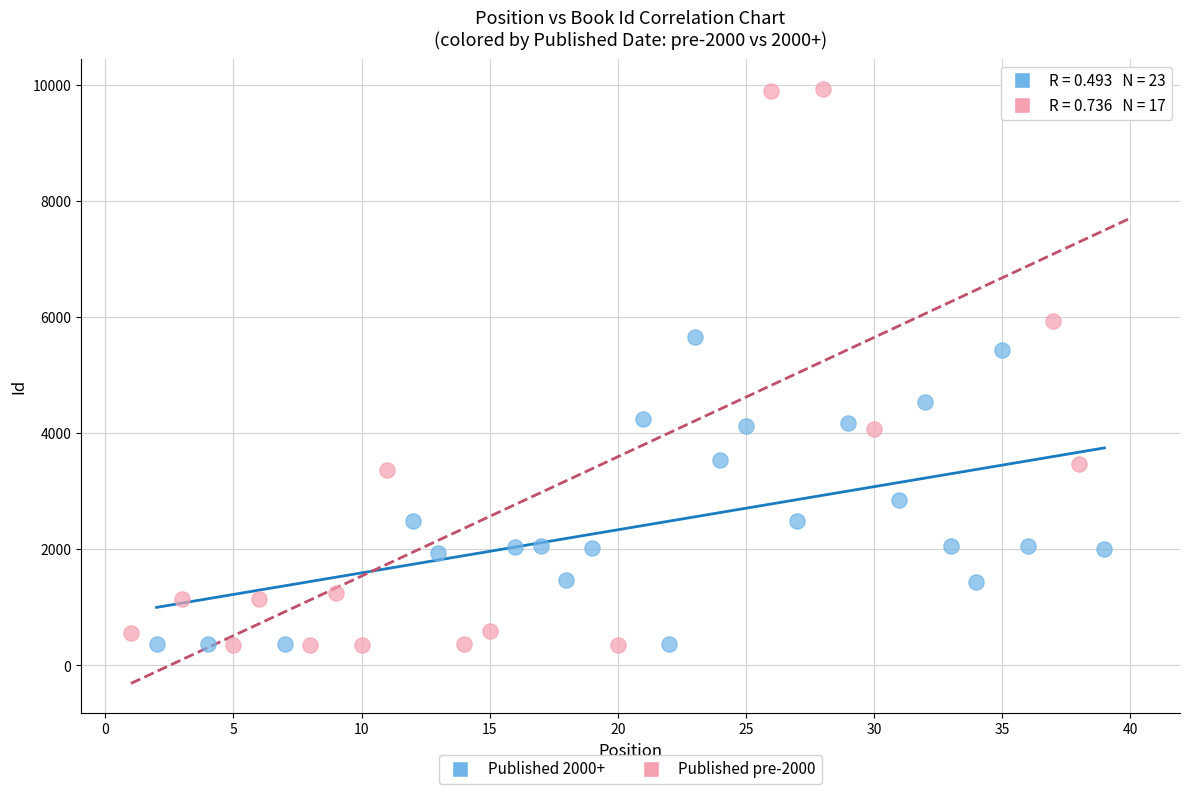

Which series has the largest Y range (max minus min)?

Published pre-2000